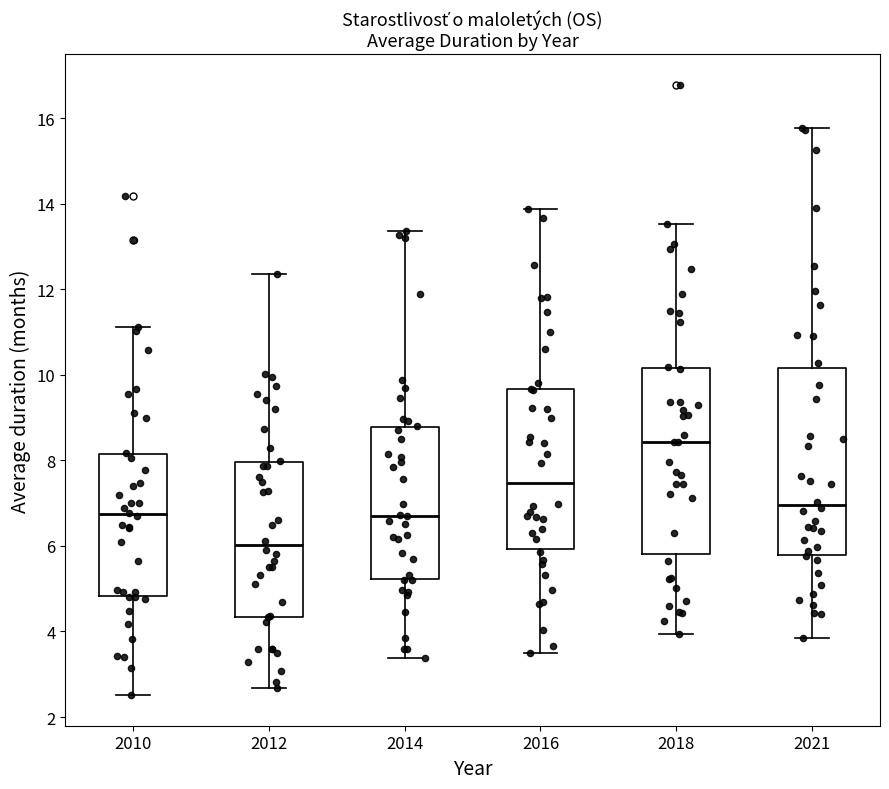

Reading left to right, read every box against the y-axis: the position of its median line, the range the box covers, and the ends of its whiskers. The values are not printed on the chart, so give them approximately, as read against the axis.

2010: median 6.8, box 4.8 to 8.2, whiskers 2.6 to 11.2
2012: median 6.0, box 4.4 to 8.0, whiskers 2.6 to 12.4
2014: median 6.8, box 5.2 to 8.8, whiskers 3.4 to 13.4
2016: median 7.4, box 6.0 to 9.6, whiskers 3.6 to 13.8
2018: median 8.4, box 5.8 to 10.2, whiskers 4.0 to 13.6
2021: median 7.0, box 5.8 to 10.2, whiskers 3.8 to 15.8